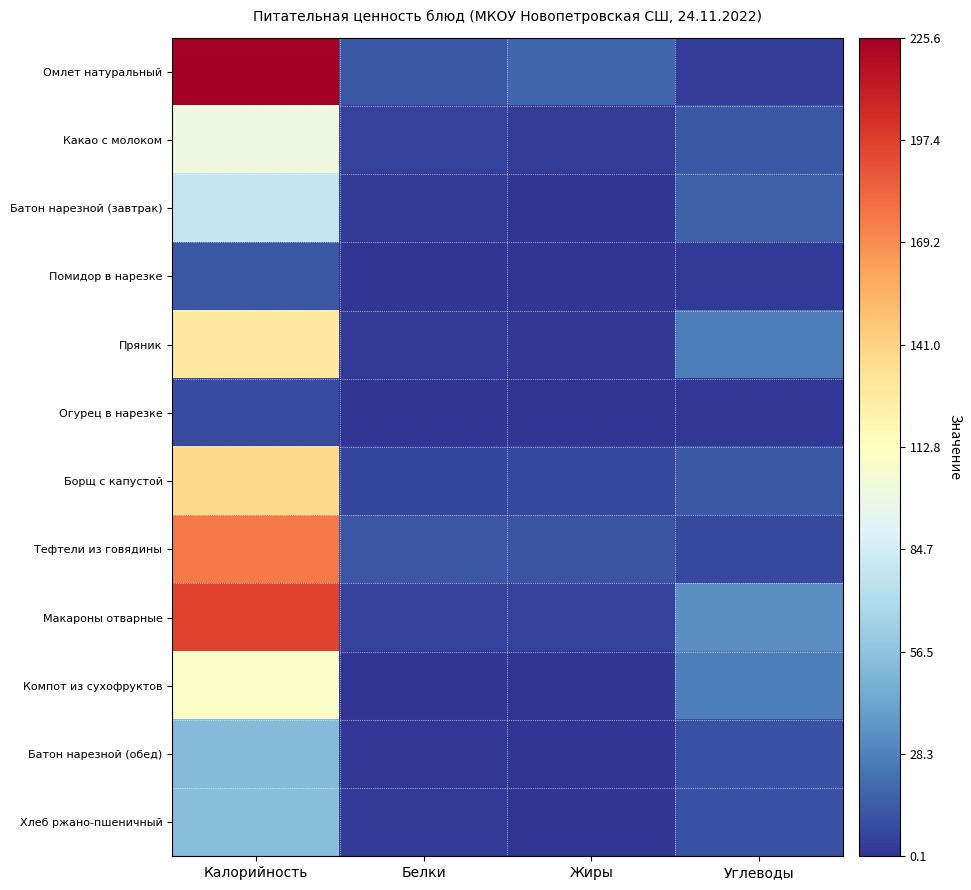

Which label corresponds to the smallest value in the chart?

Жиры